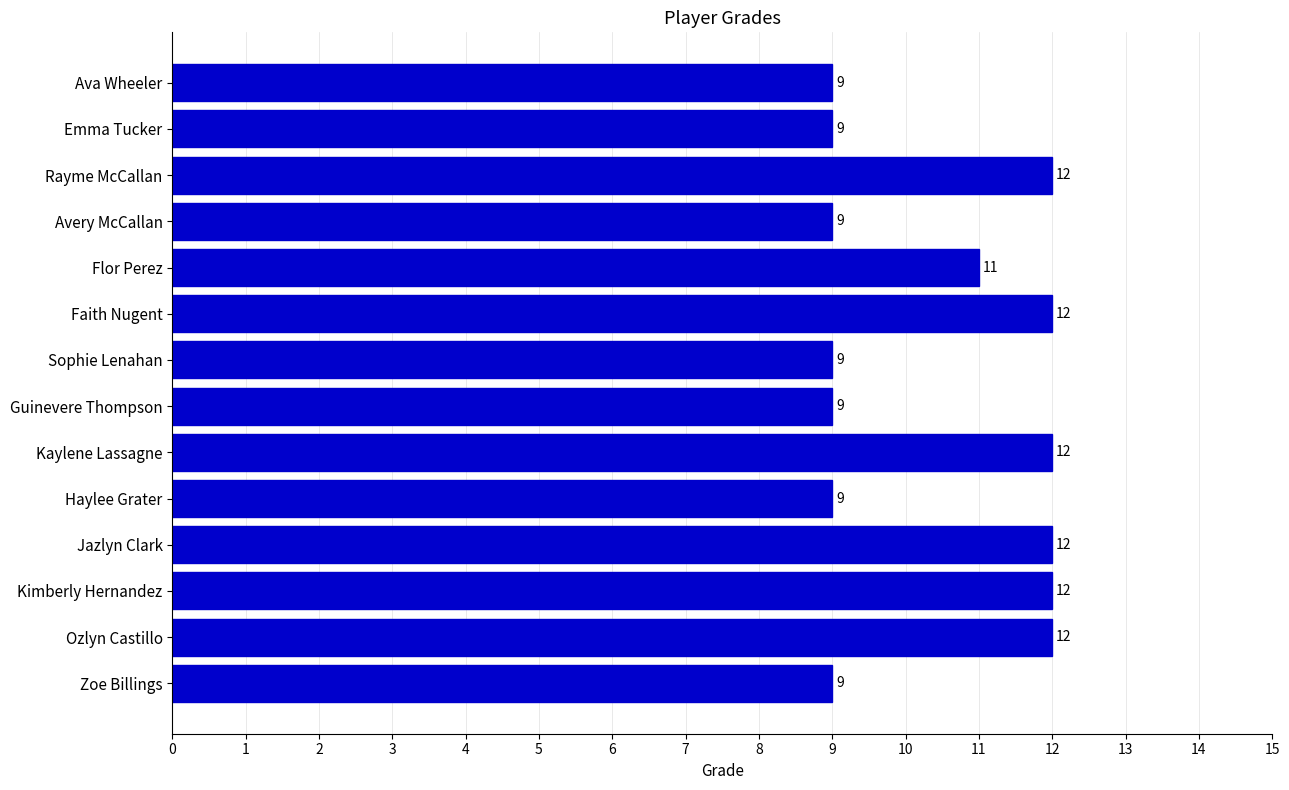

How many distinct data groups are displayed?

1